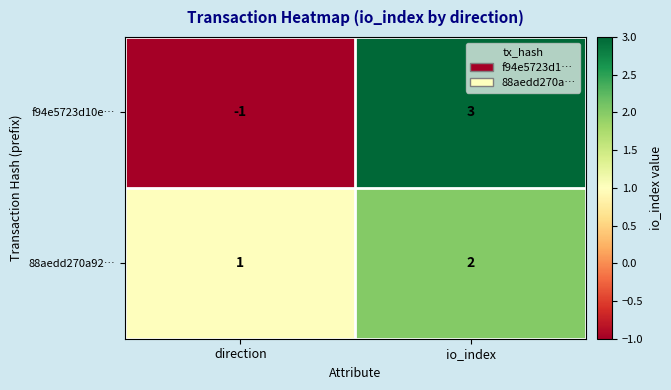

Reading left to right, extract all data points from this chart.

f94e5723d10e…: -1	3
88aedd270a92…: 1	2